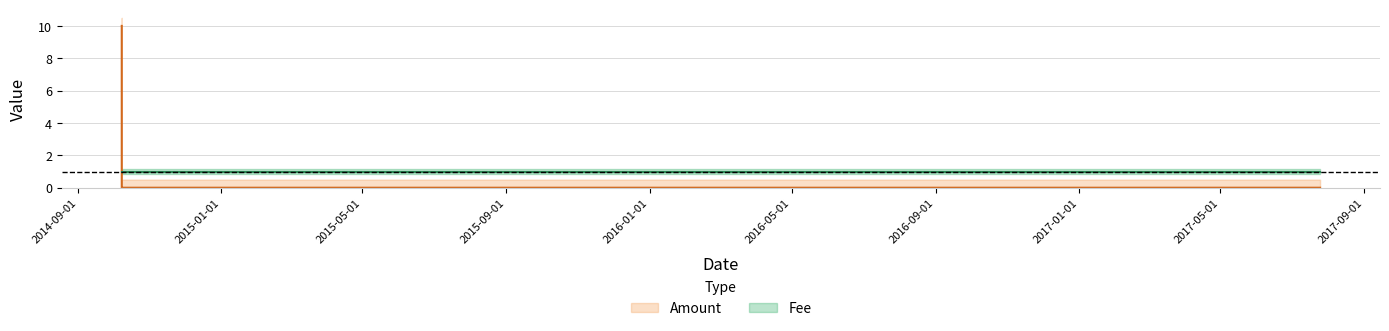

Is the value of Fee at 2017-07-25 greater than the value of Amount at 2014-10-08?

Yes